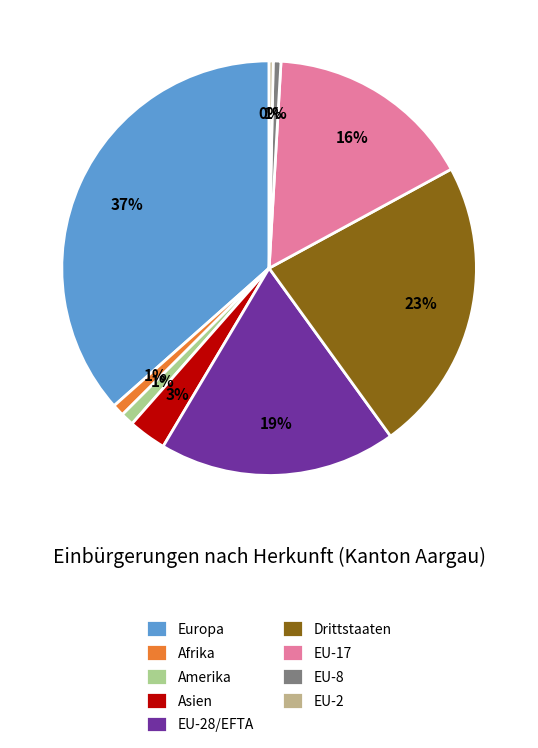

To the nearest percent, what portion does EU-28/EFTA represent?

19%